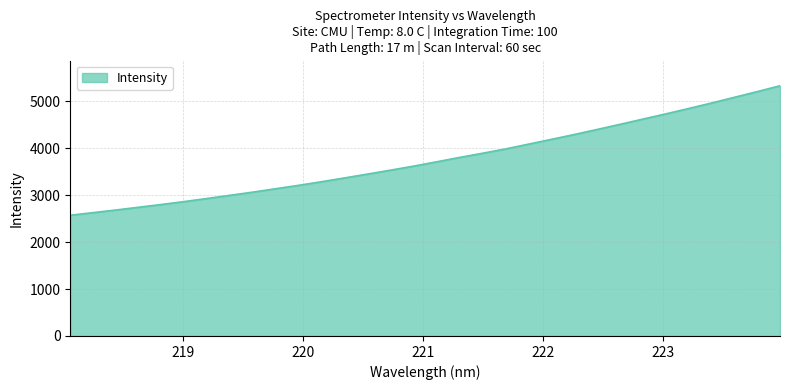

True or false: the data has more than 0 interior local peaks.

False